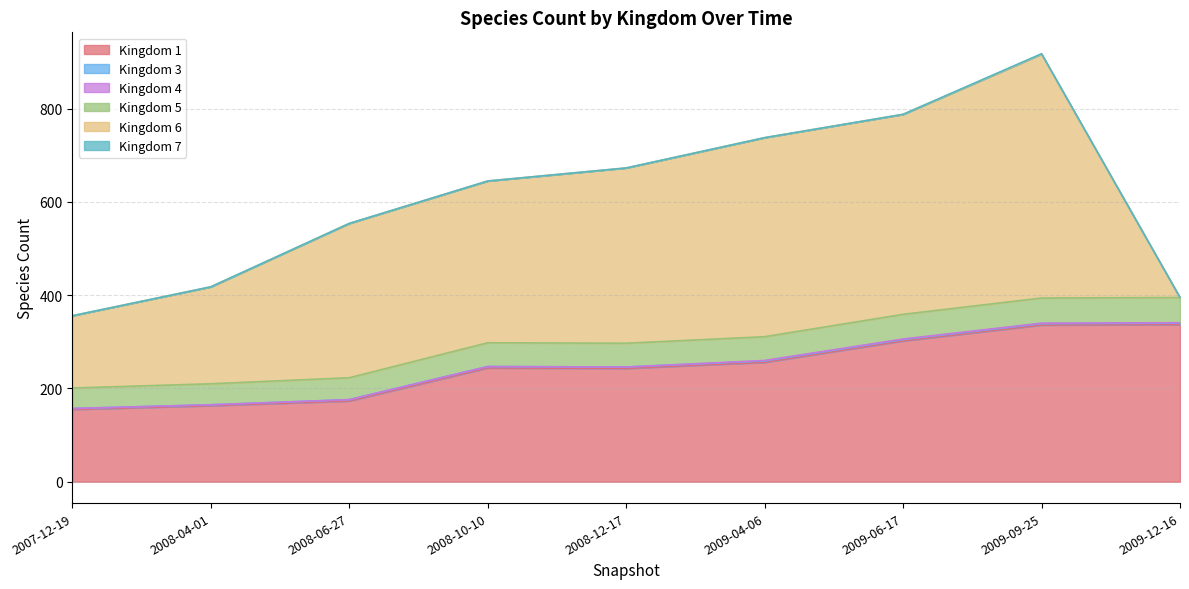

At which category does the chart reach its minimum across all series?

2007-12-19